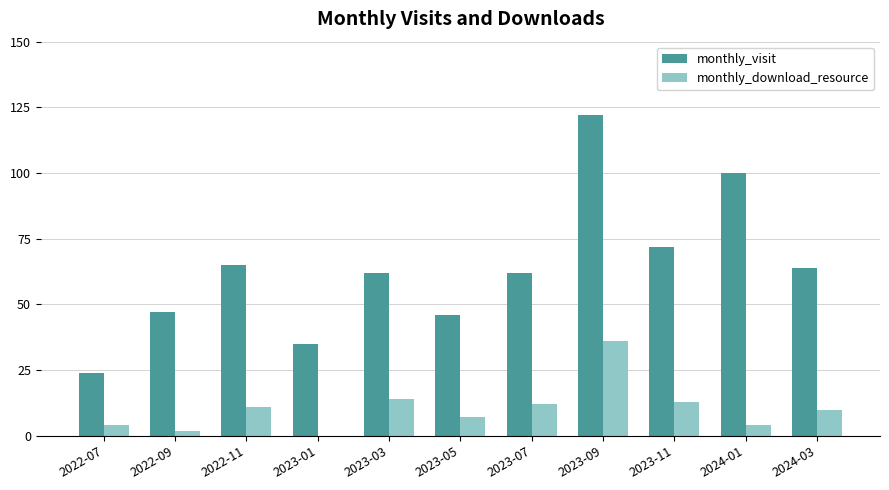

What is the maximum value for monthly_download_resource?

36